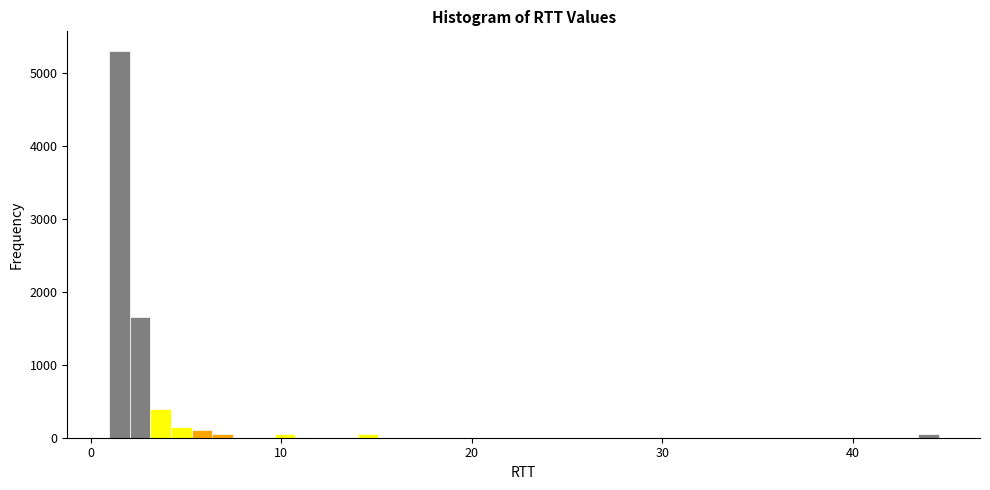

Around what value on the x-axis is the tallest bar? Give the approximate position of its centre, as read against the axis.

1